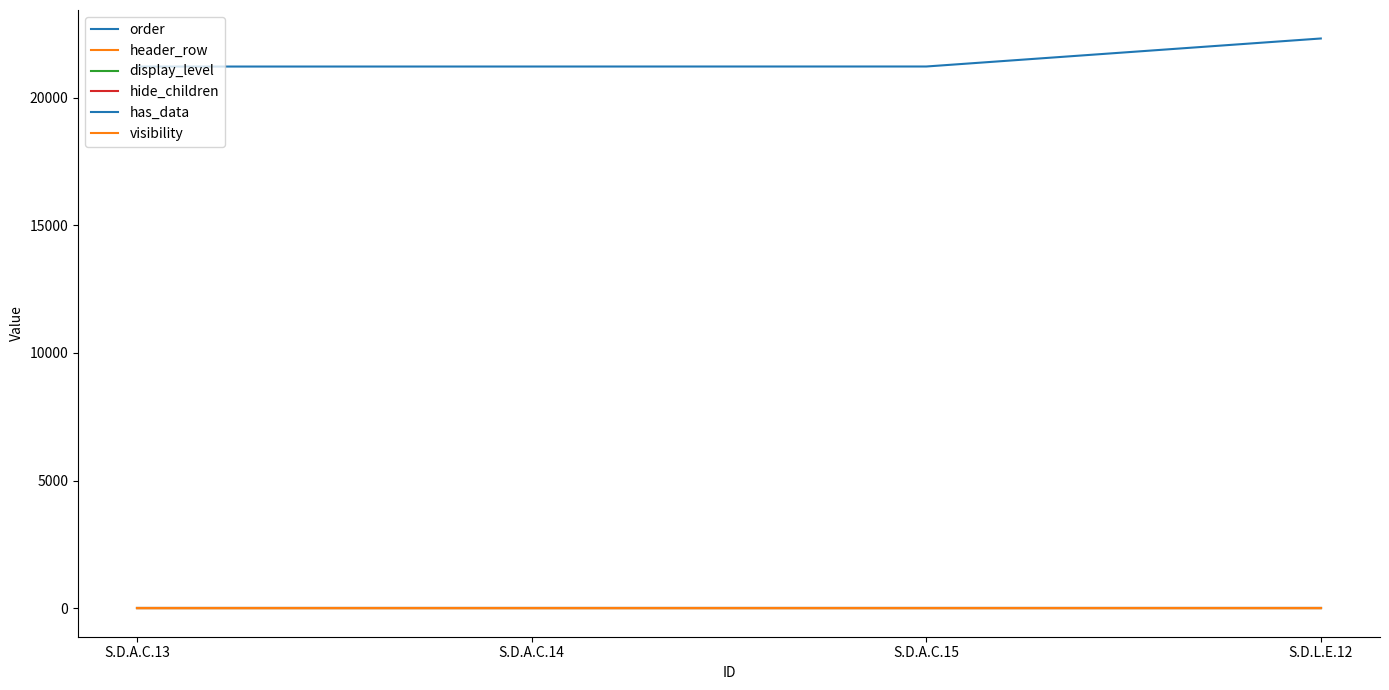

Does the chart have visible grid lines?

No